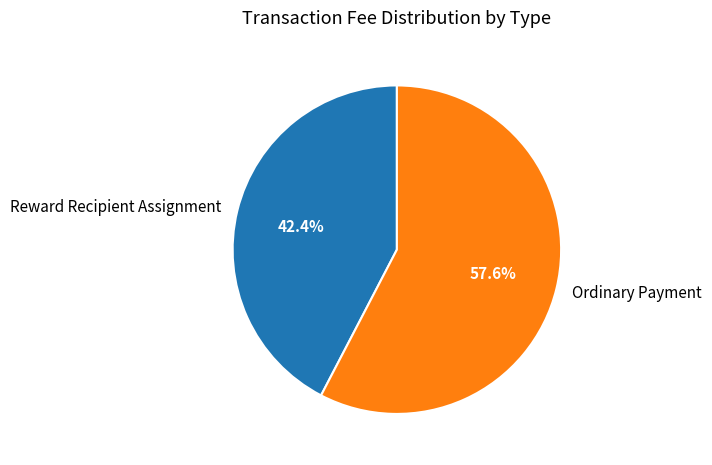

Which slice represents more than half of the pie?

Ordinary Payment